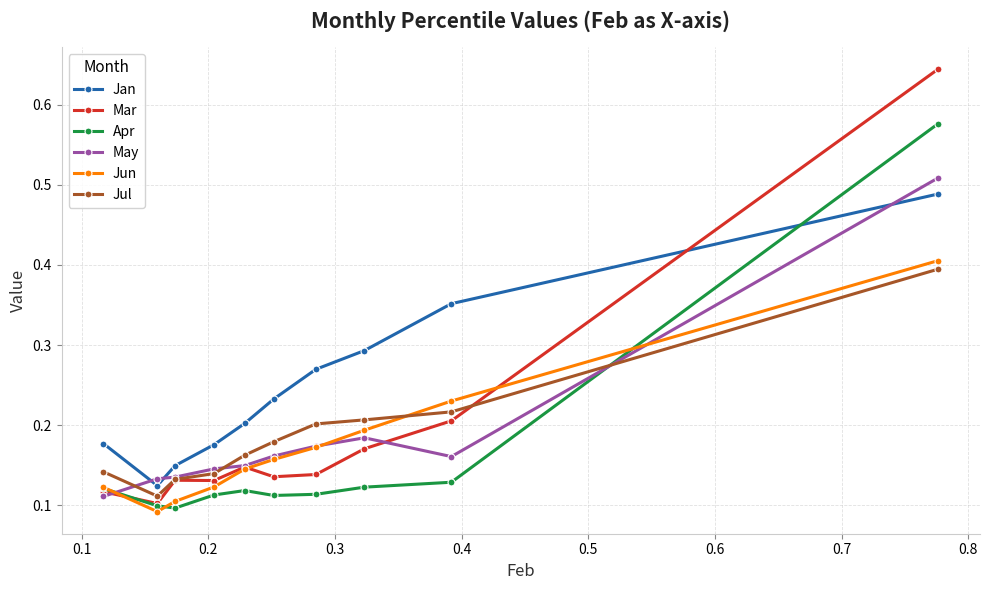

How many Jul values are between 0 and 1?

10